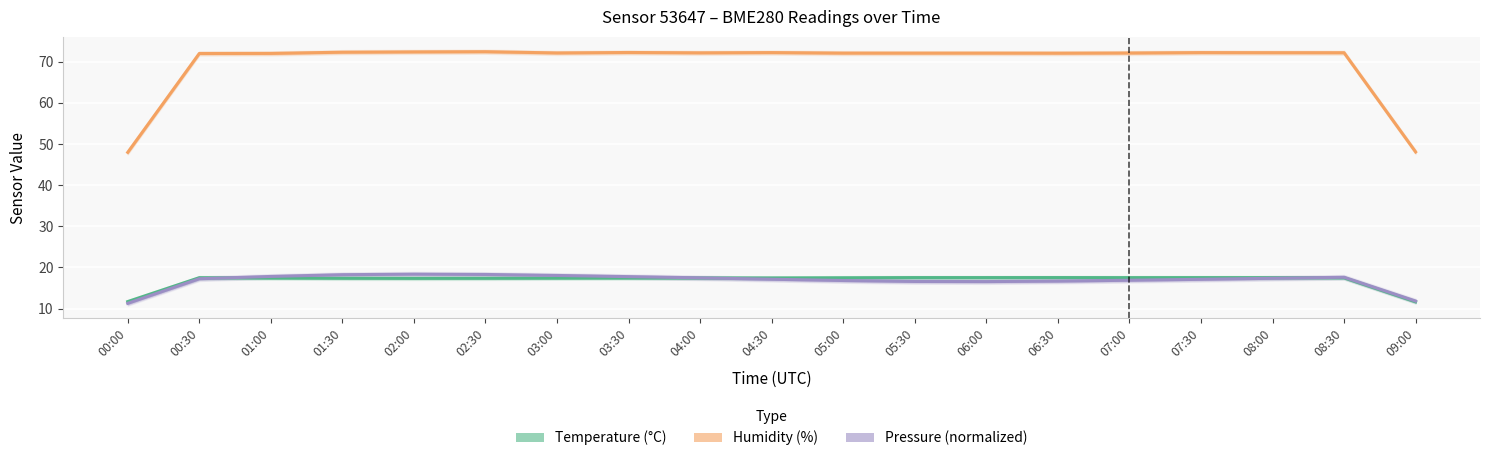

How many intersections are there between Temperature (°C) and Pressure (normalized)?

3